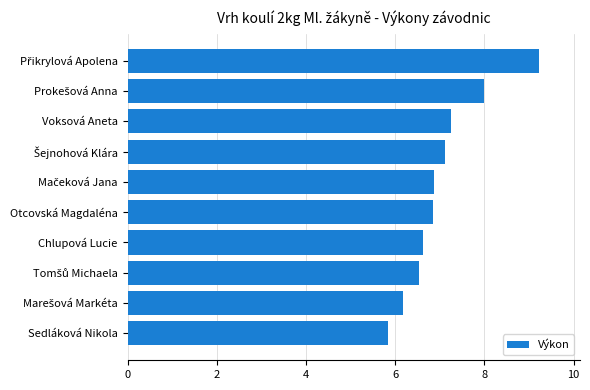

What is the difference between the second highest and minimum values?

2.2